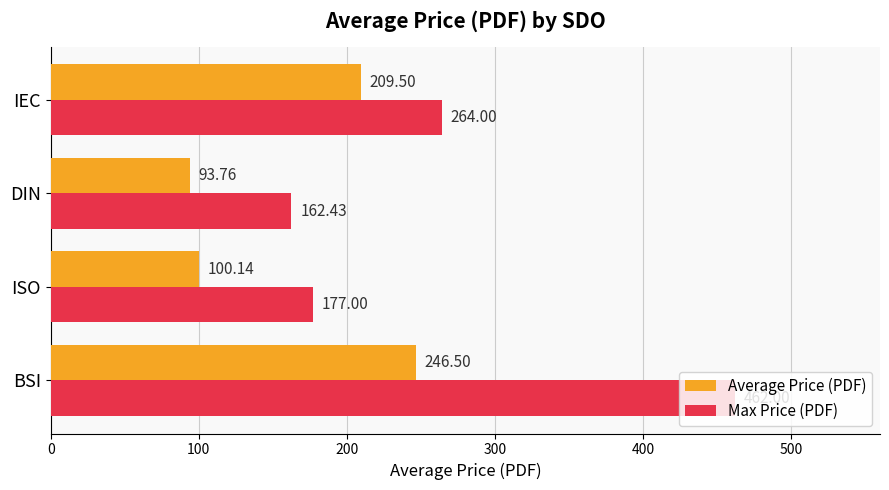

Which series changed the most between DIN and IEC?

Average Price (PDF)